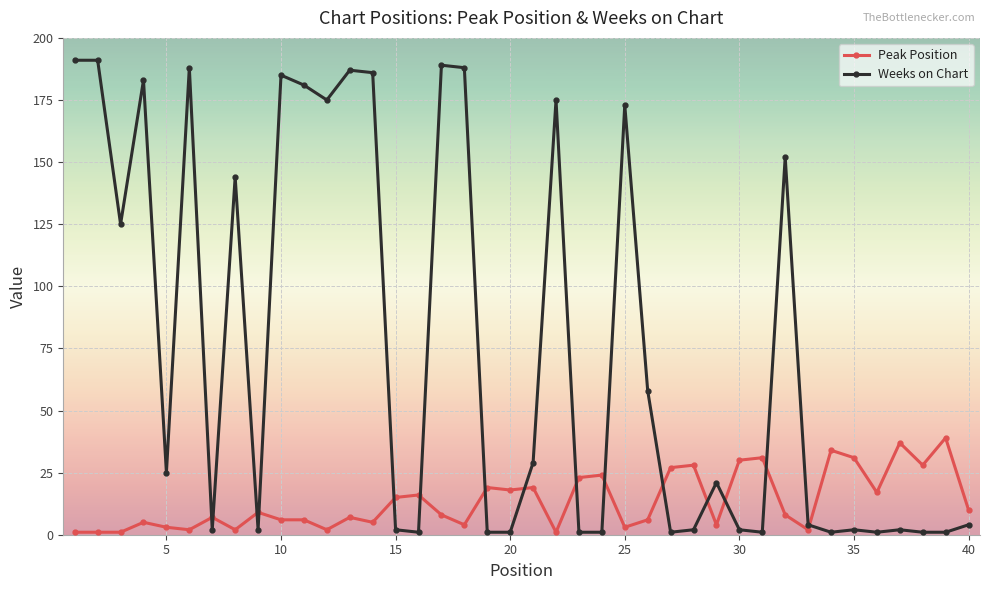

Which series has the widest spread of values?

Weeks on Chart